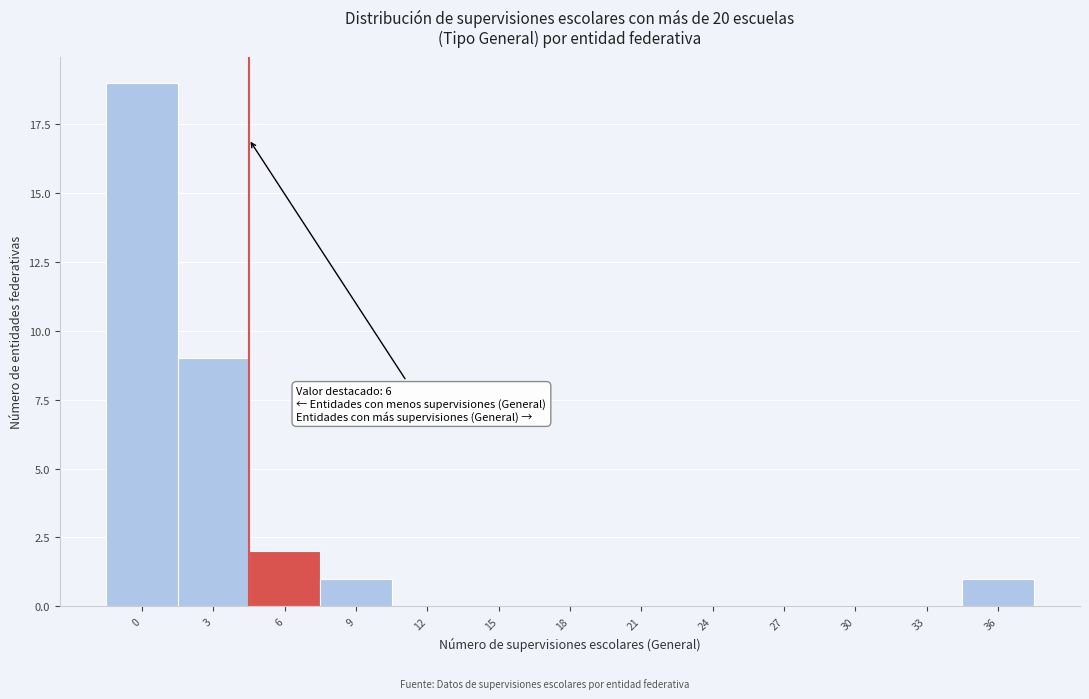

Reading right to left, extract all data points from this chart.

36=1	33=0	30=0	27=0	24=0	21=0	18=0	15=0	12=0	9=1	6=2	3=9	0=19